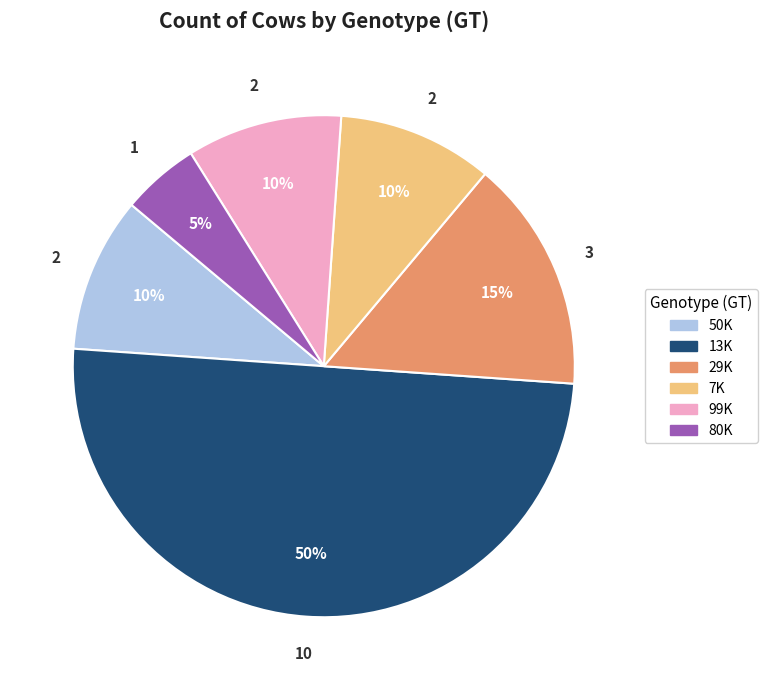

To the nearest percent, what is the difference between the largest and smallest slice percentages?

45%